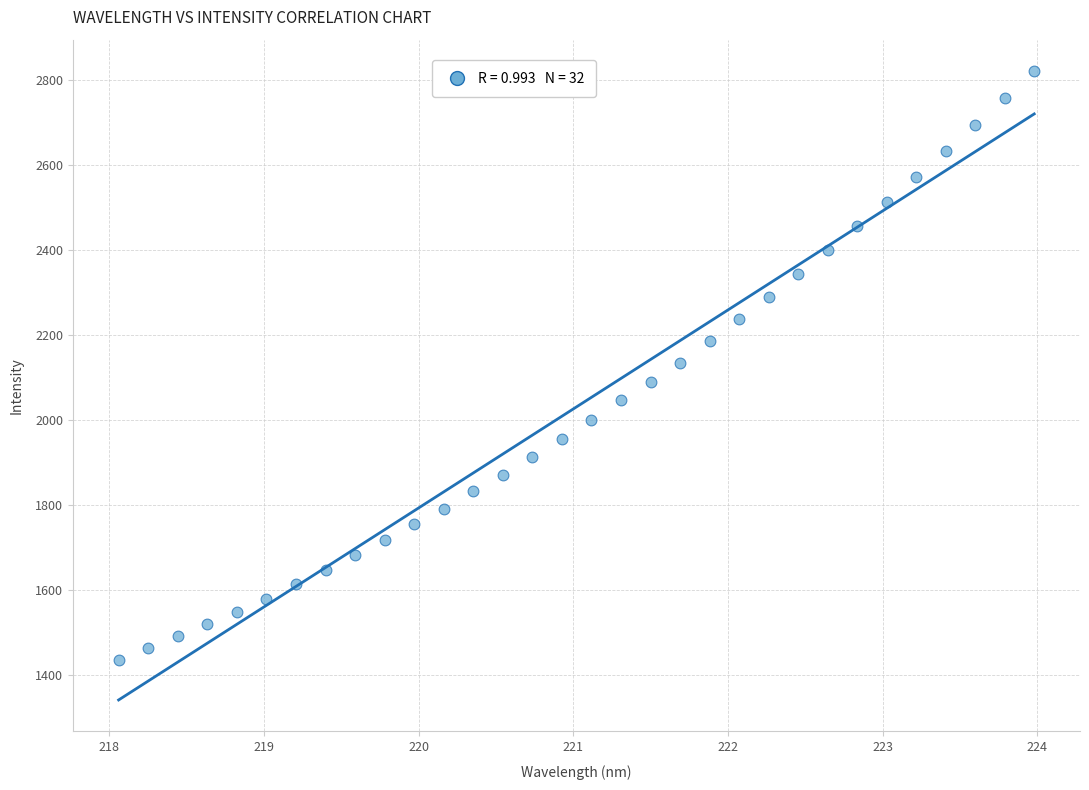

What is the range of X values (max minus min)?

5.9